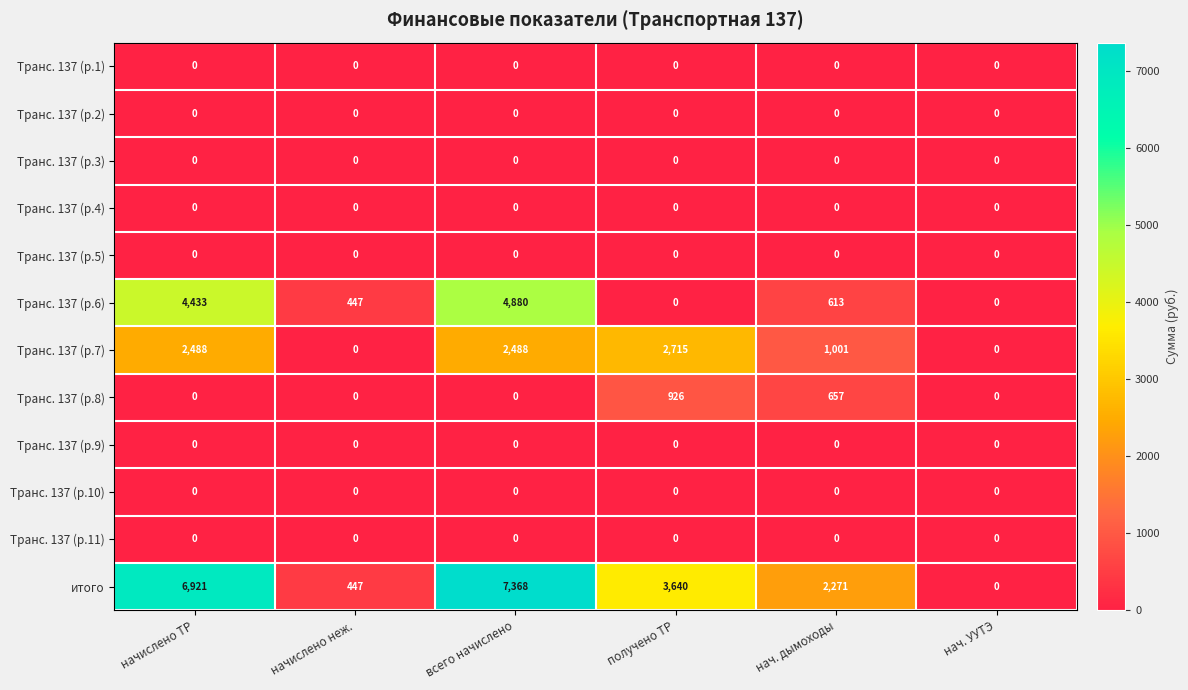

Is it true that Транс. 137 (р.6) equals 220 at начислено неж.?

False